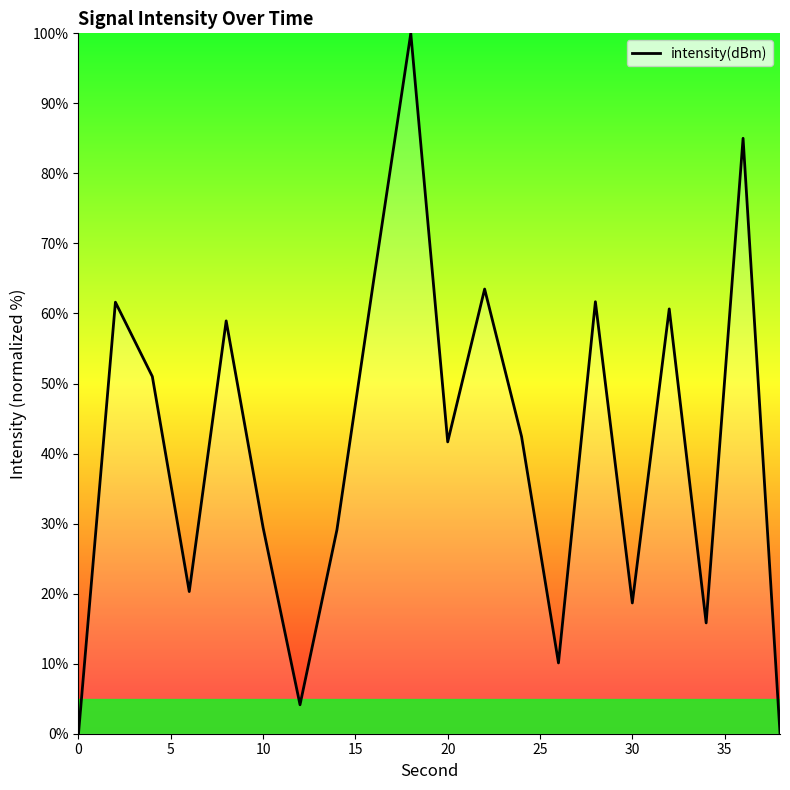

How many interior local peaks (higher than both neighbors) does the data have?

7